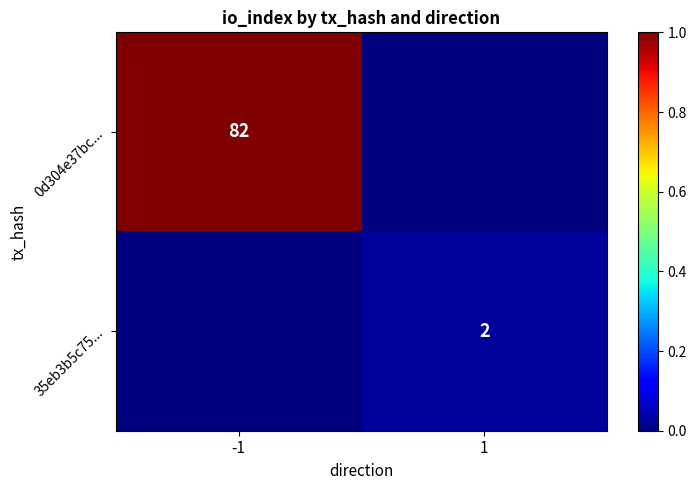

True or false: 35eb3b5c75... has a value of 3 at 1.

False